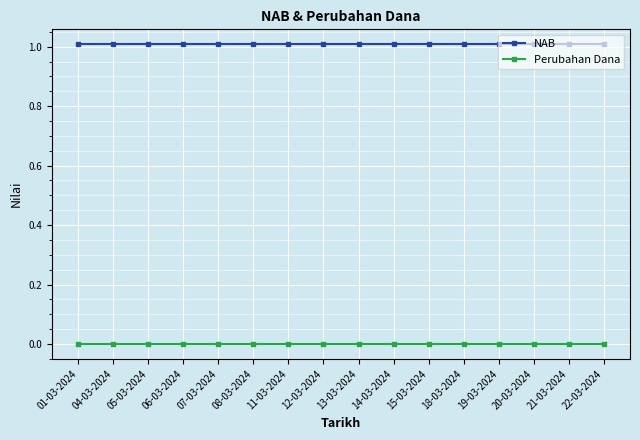

Reading right to left, transcribe all the data shown in this chart.

NAB: 22-03-2024=1.0	21-03-2024=1.0	20-03-2024=1.0	19-03-2024=1.0	18-03-2024=1.0	15-03-2024=1.0	14-03-2024=1.0	13-03-2024=1.0	12-03-2024=1.0	11-03-2024=1.0	08-03-2024=1.0	07-03-2024=1.0	06-03-2024=1.0	05-03-2024=1.0	04-03-2024=1.0	01-03-2024=1.0
Perubahan Dana: 22-03-2024=0.0	21-03-2024=0.0	20-03-2024=0.0	19-03-2024=0.0	18-03-2024=0.0	15-03-2024=0.0	14-03-2024=0.0	13-03-2024=0.0	12-03-2024=0.0	11-03-2024=0.0	08-03-2024=0.0	07-03-2024=0.0	06-03-2024=0.0	05-03-2024=0.0	04-03-2024=0.0	01-03-2024=0.0